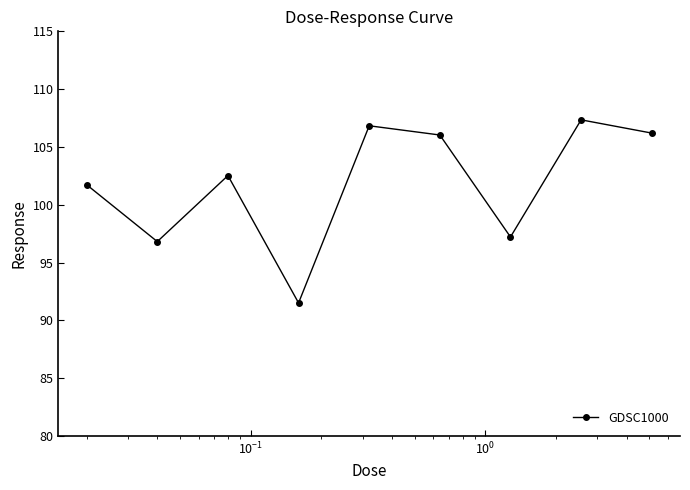

How many categories are shown in the chart?

9